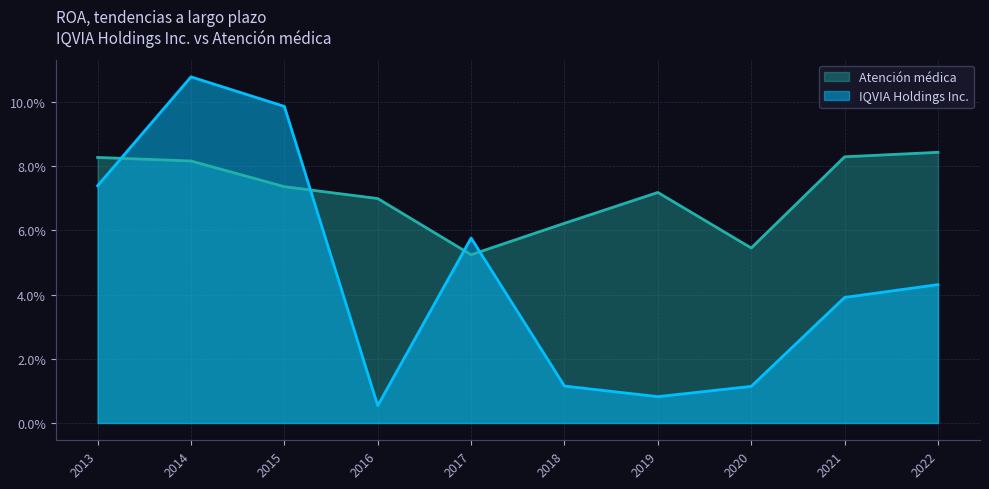

Which series changed the most between 2013 and 2022?

IQVIA Holdings Inc.